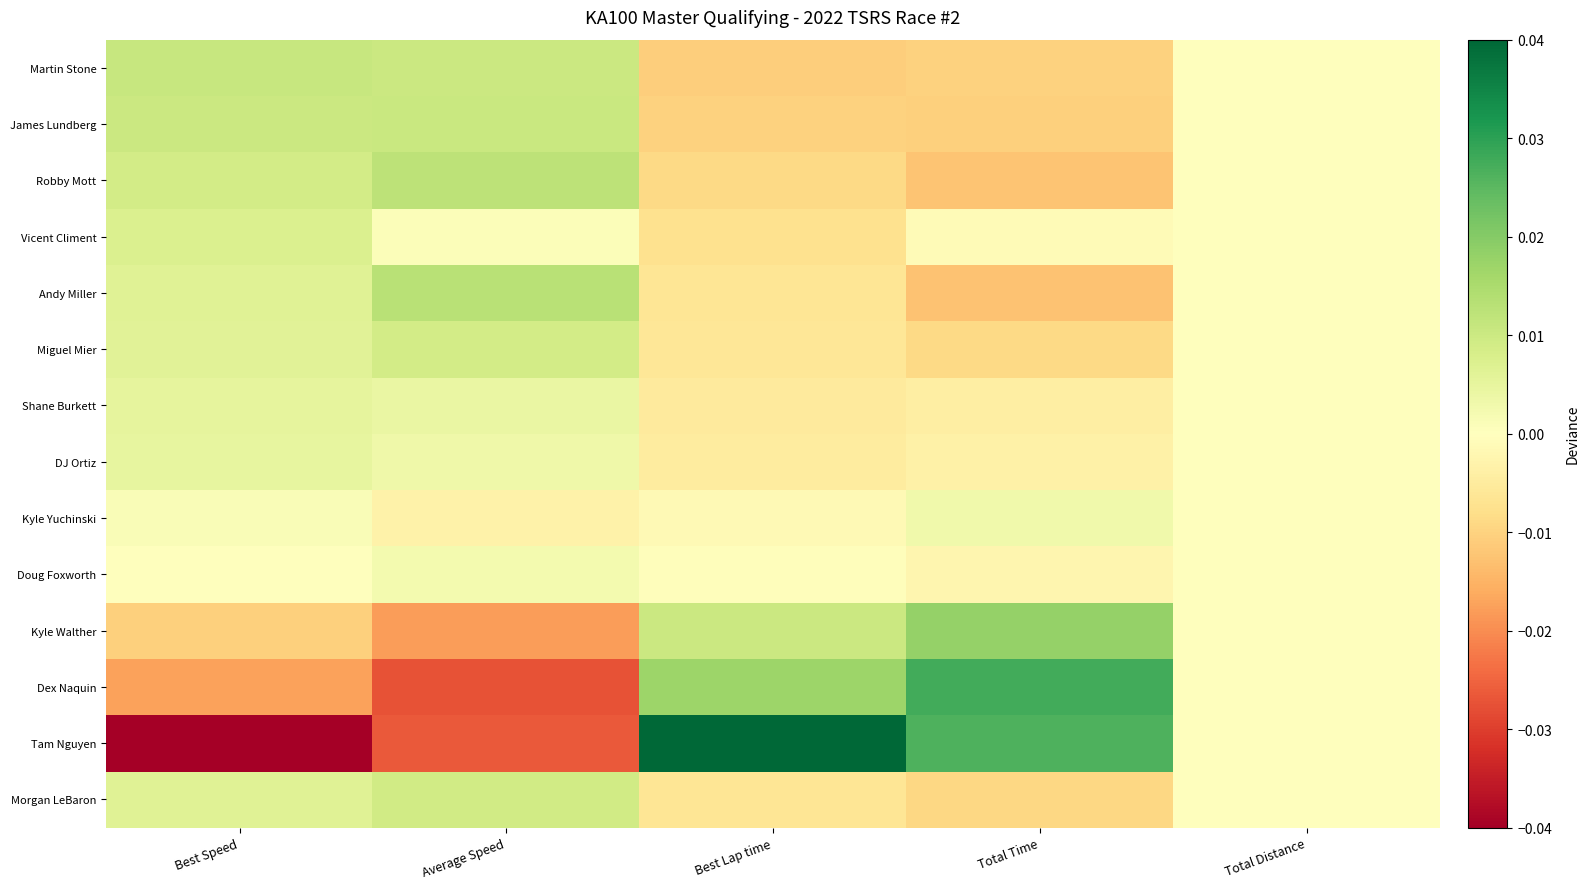

At how many categories does at least one series exceed 0?

4